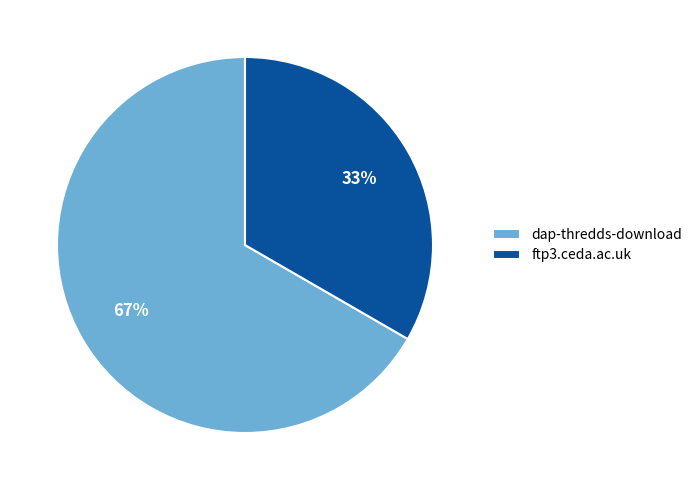

Which has a higher value, dap-thredds-download or ftp3.ceda.ac.uk?

dap-thredds-download